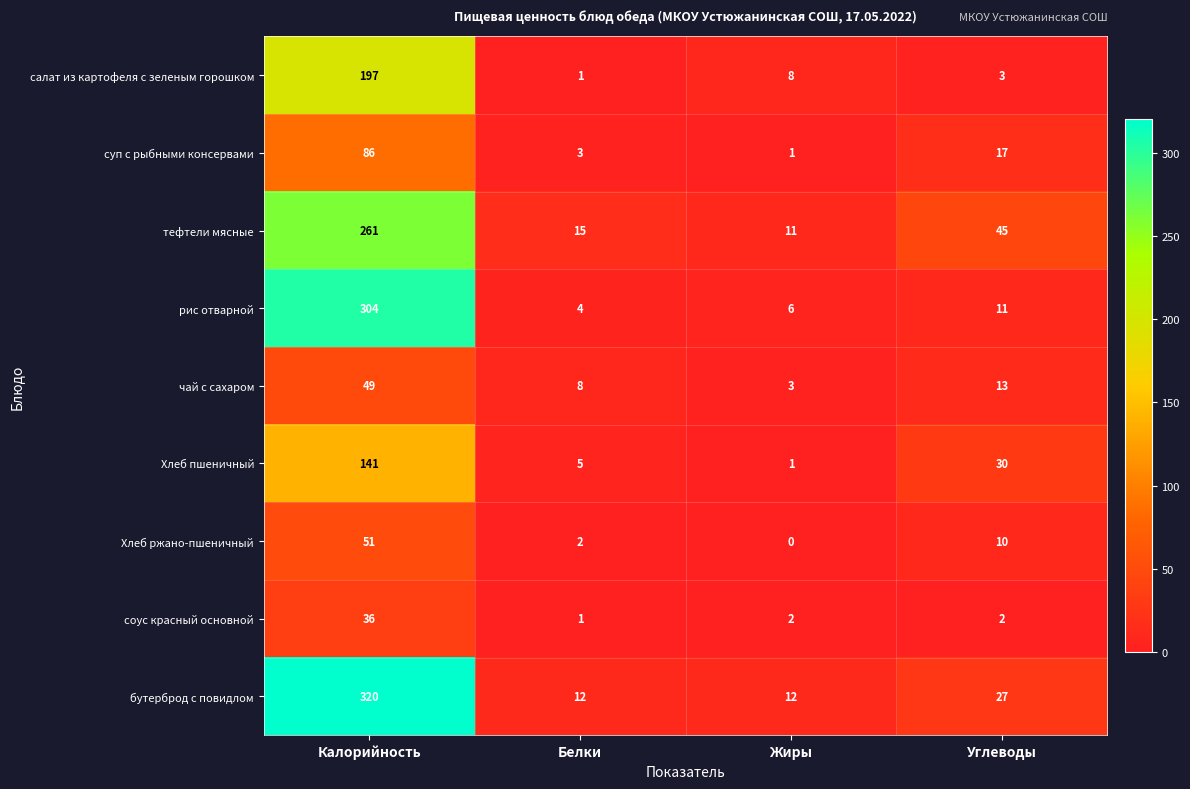

How many series are shown in this chart?

9